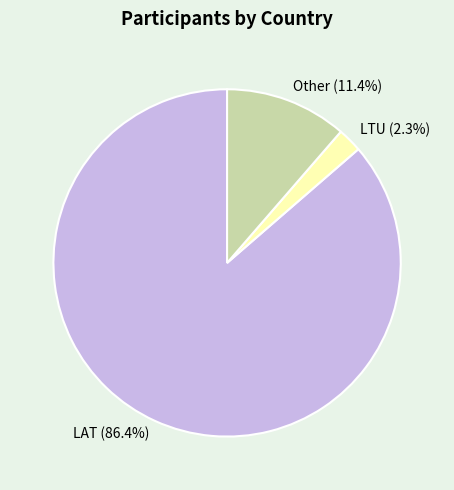

Is there a majority slice in this chart?

Yes